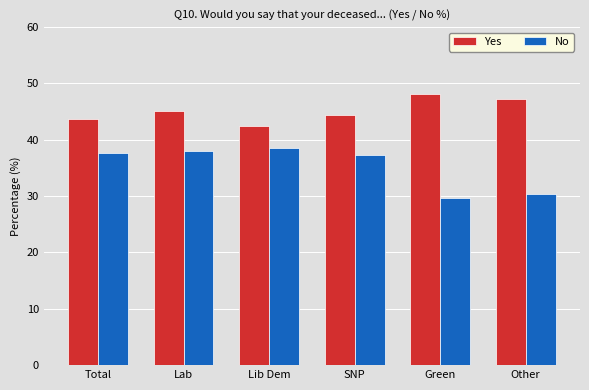

What value does the Yes series have at SNP?

44.3